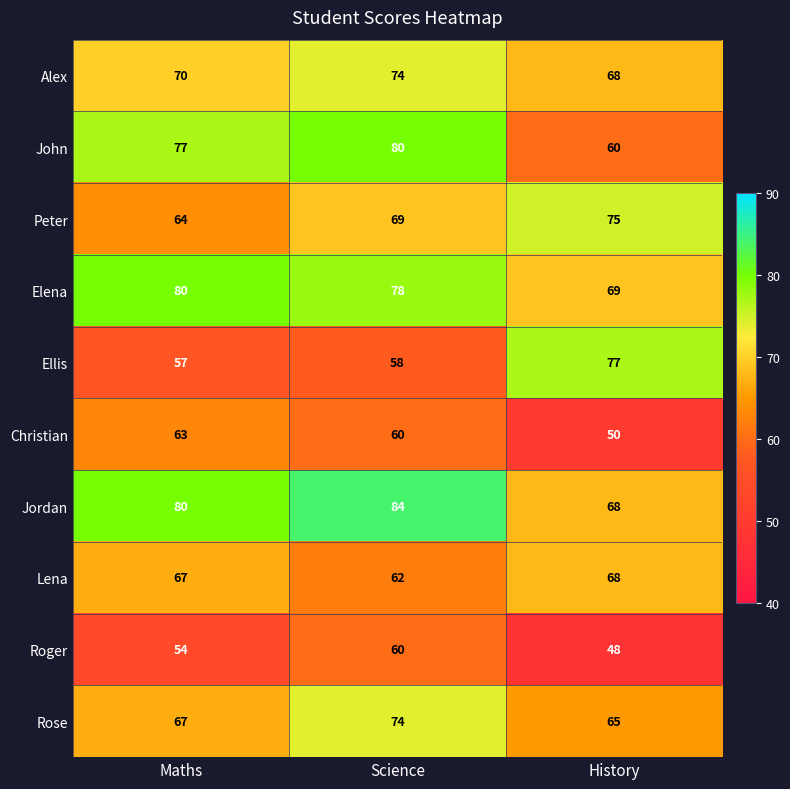

Count the number of data series in this chart.

10